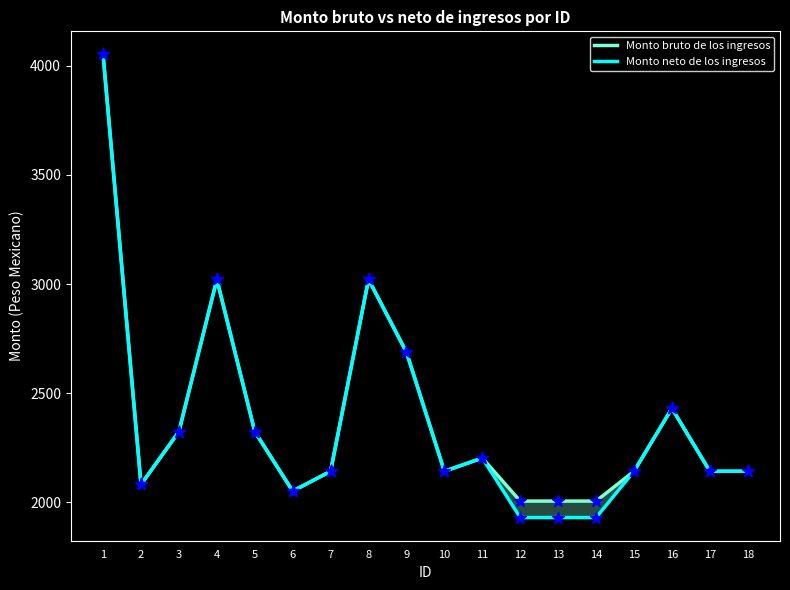

Which series reaches the minimum Y coordinate?

Monto neto de los ingresos